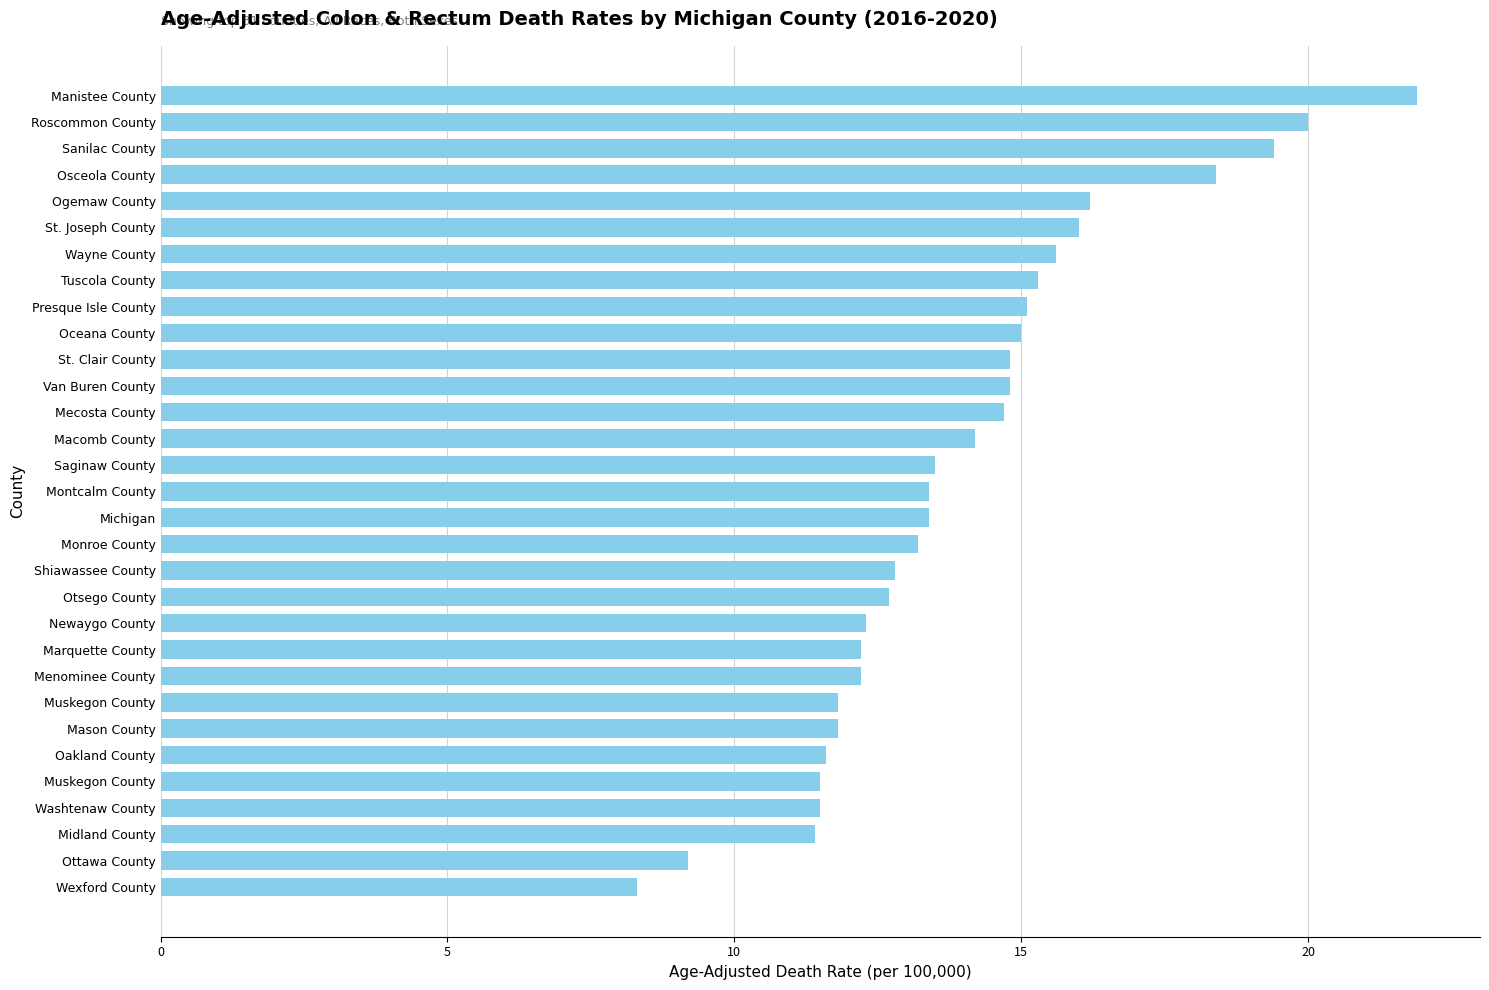

Count the number of data series in this chart.

1